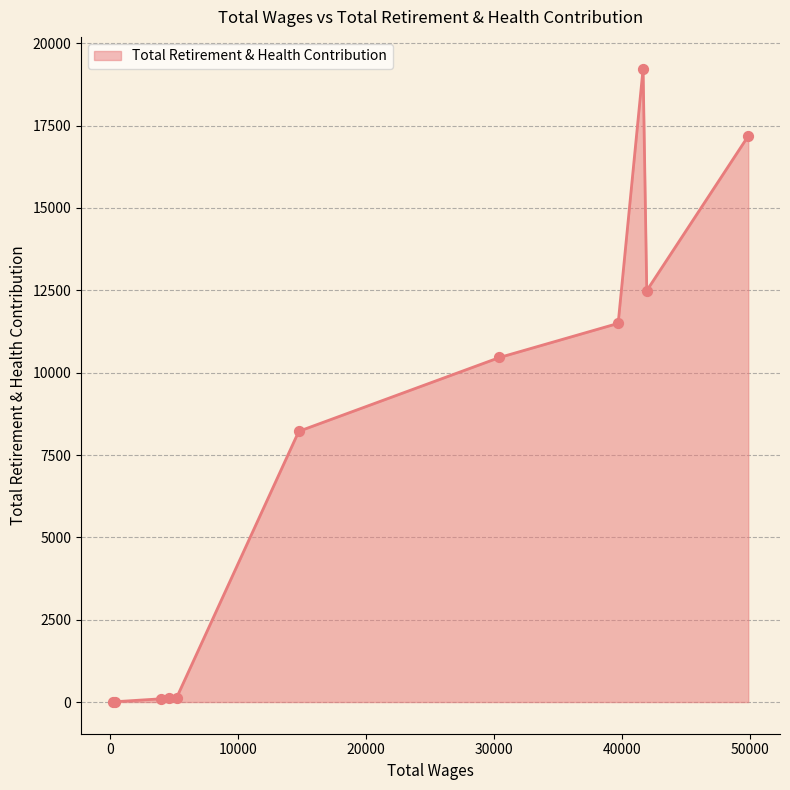

What is the maximum value shown in the chart?

19233